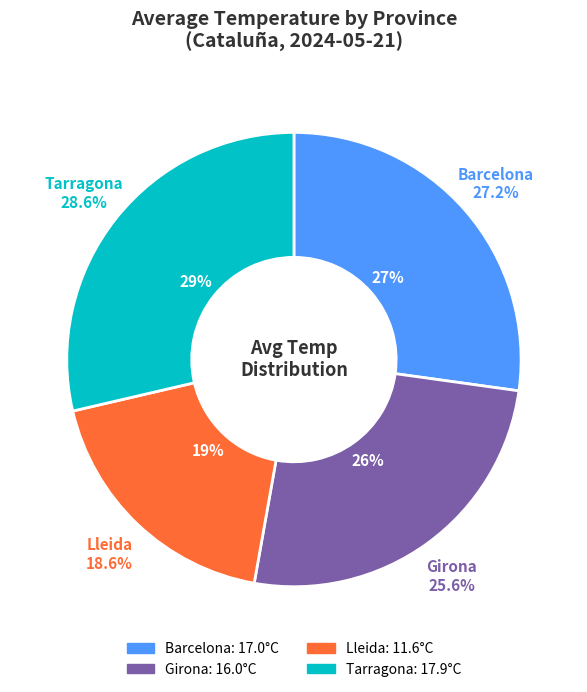

How many segments does this pie chart have?

4